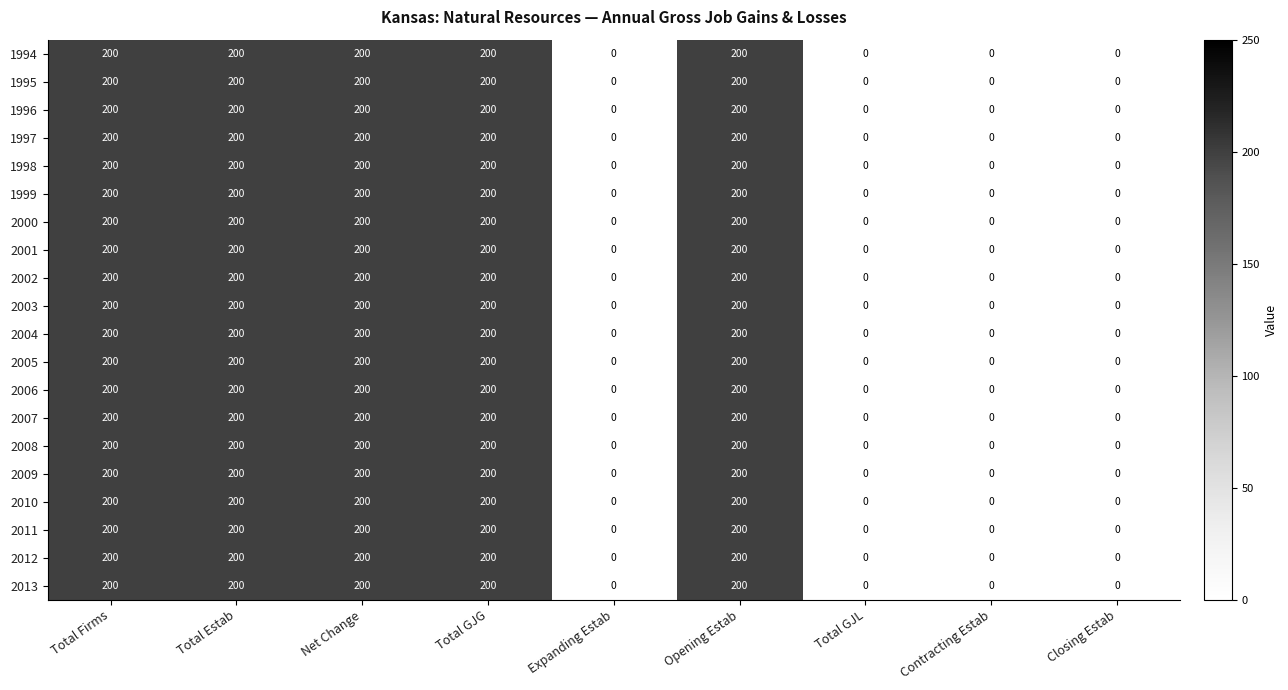

At how many categories does at least one series exceed 112?

5